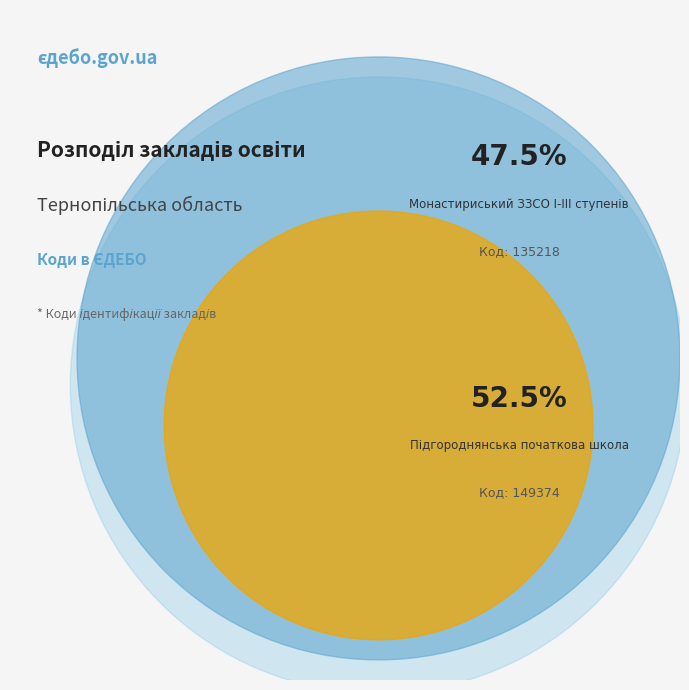

Count the number of slices in the pie.

2